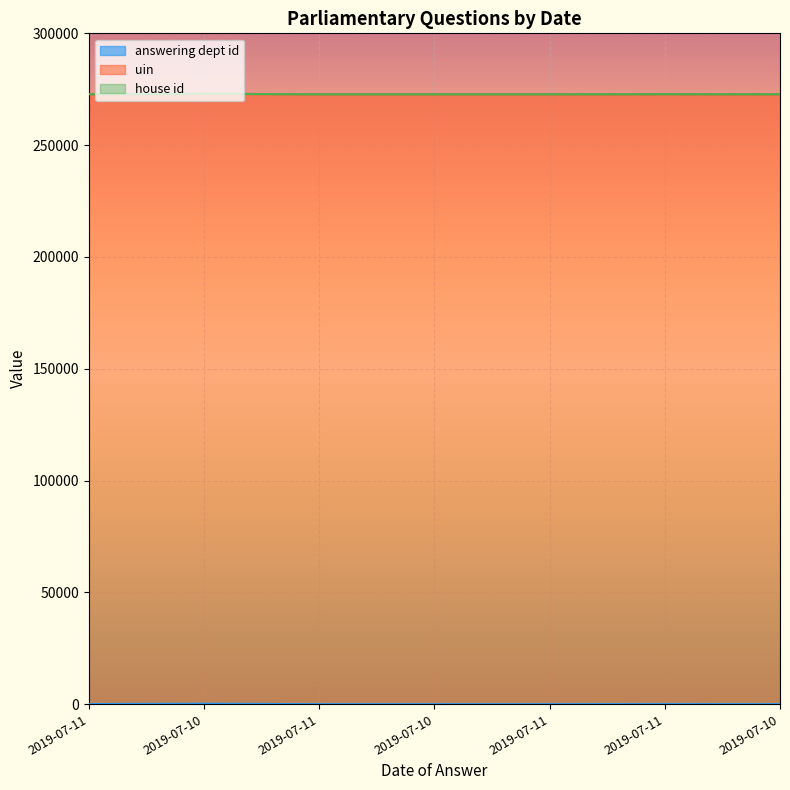

Where does the uin series first go above 272757?

2019-07-11